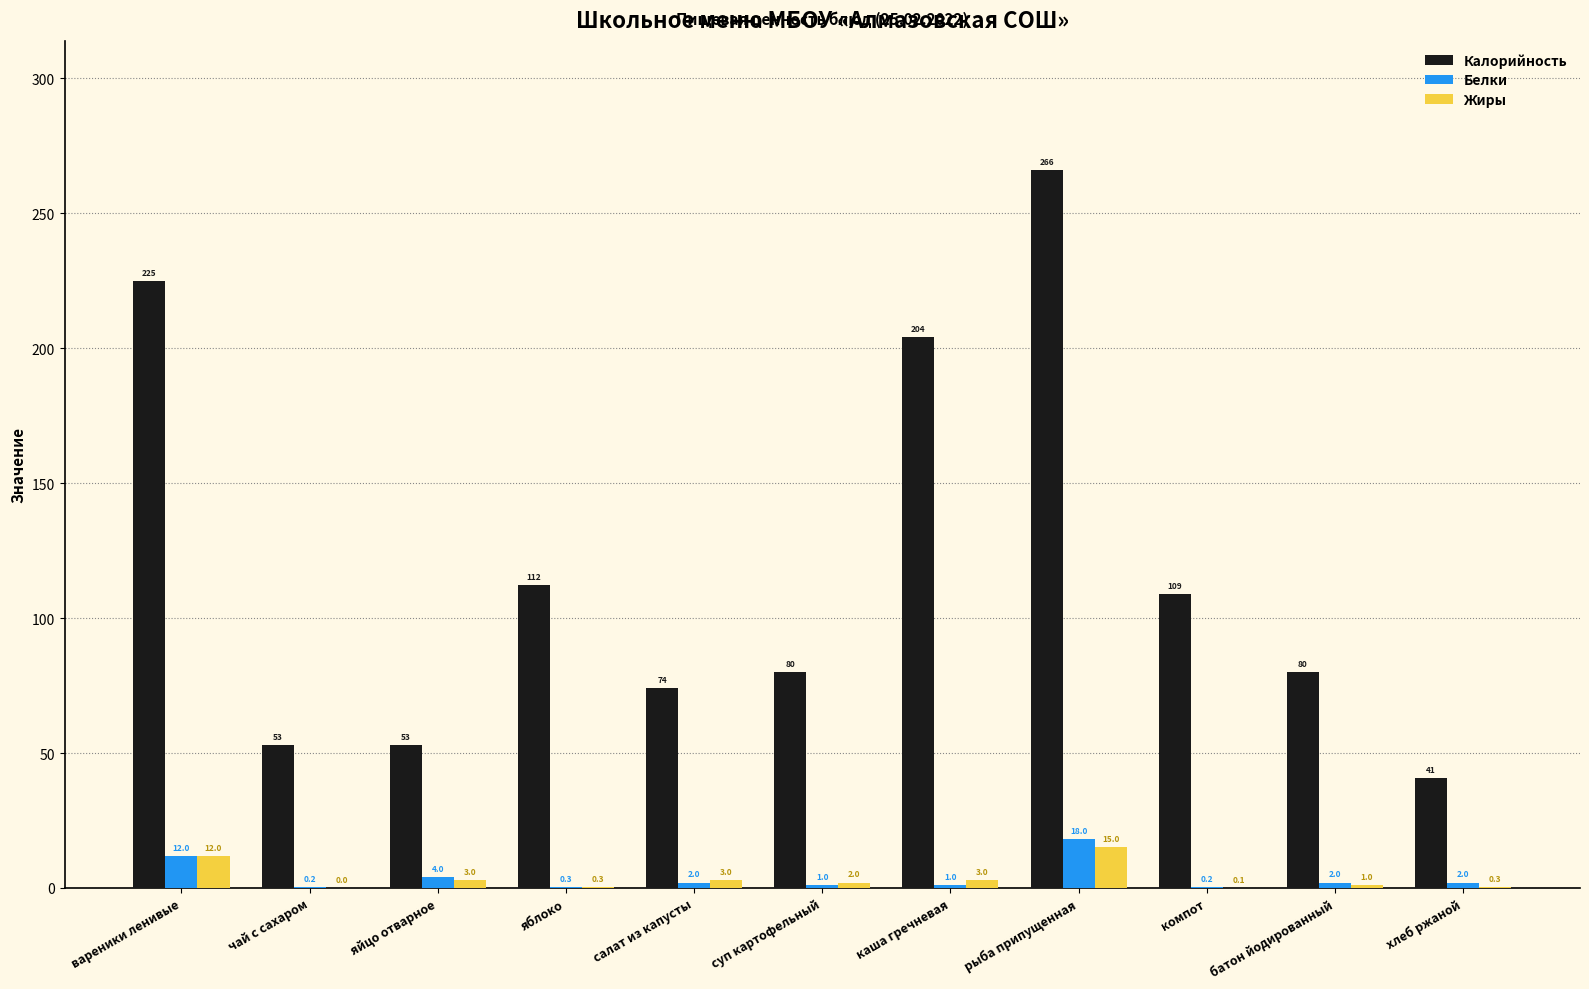

Read the Жиры value at вареники ленивые.

12.0